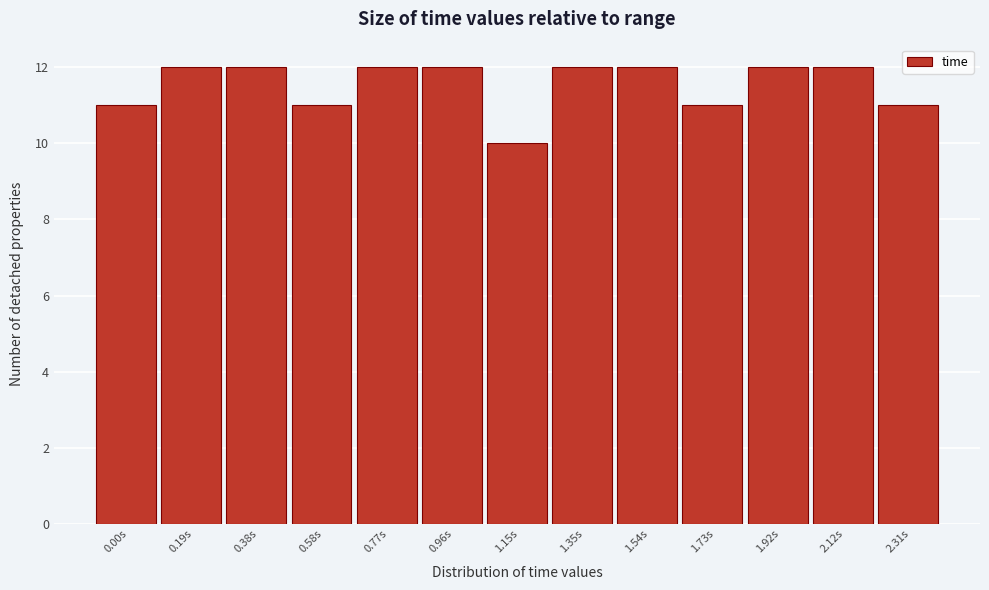

Reading left to right, transcribe all the data shown in this chart.

11	12	12	11	12	12	10	12	12	11	12	12	11